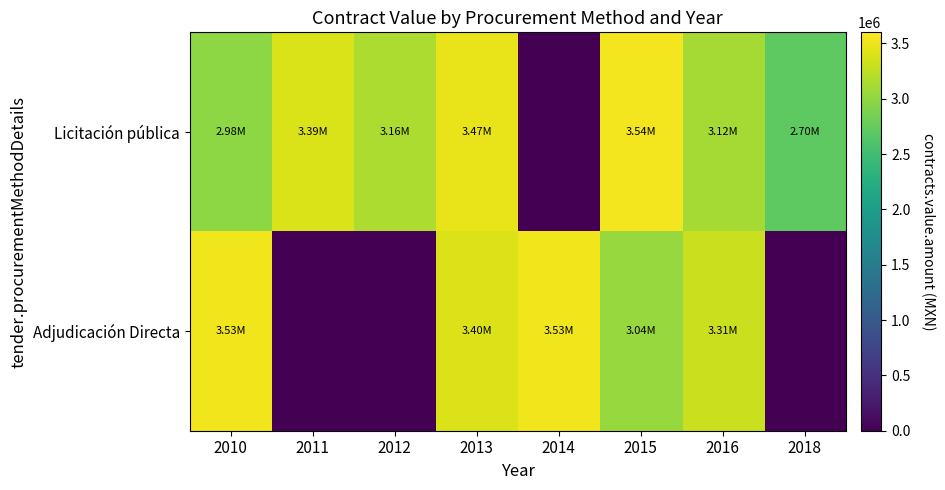

At which category is the sum across all series the highest?

2013